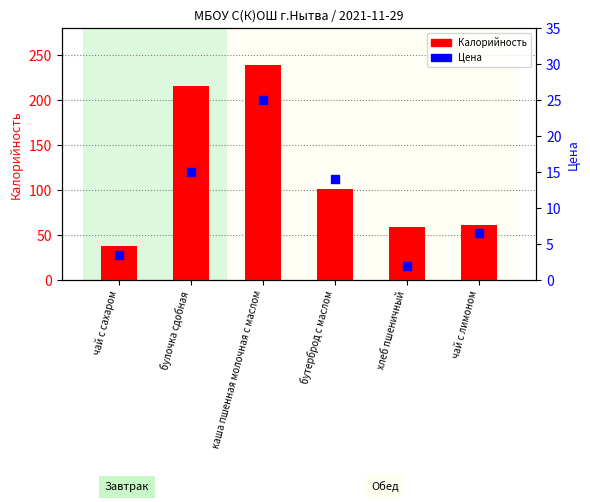

Is the value of Цена at булочка сдобная greater than the value of Калорийность at каша пшенная молочная с маслом?

No